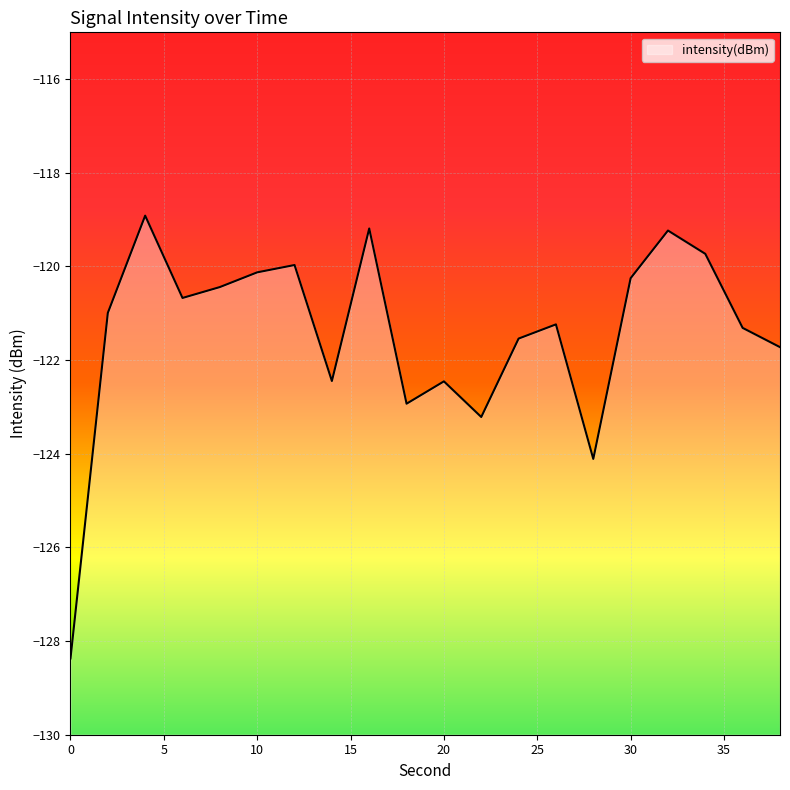

What is the difference between the maximum and second lowest values?

5.2